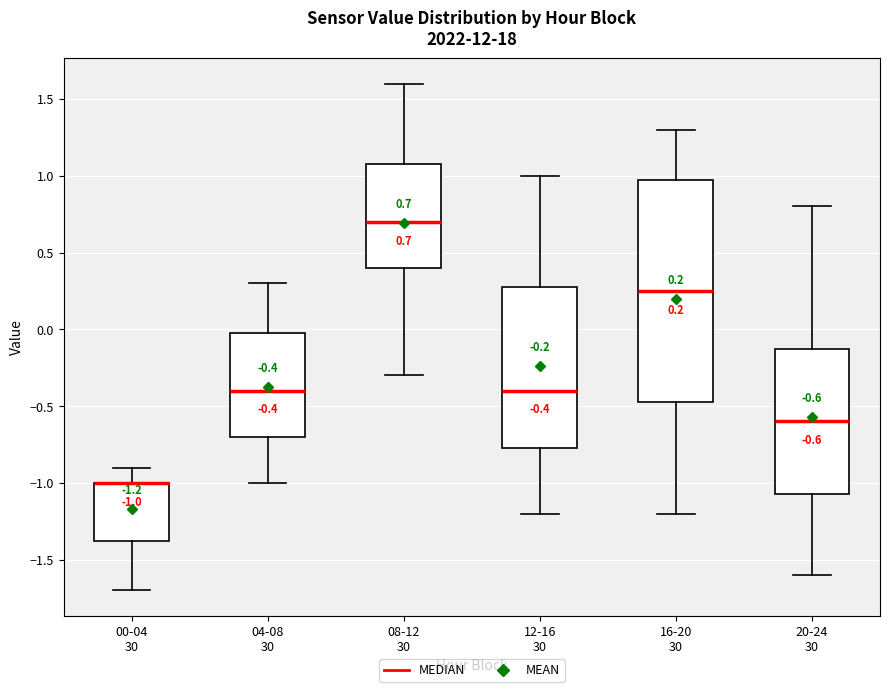

Which box is the tallest, from its lower edge to its upper edge?

16-20 30